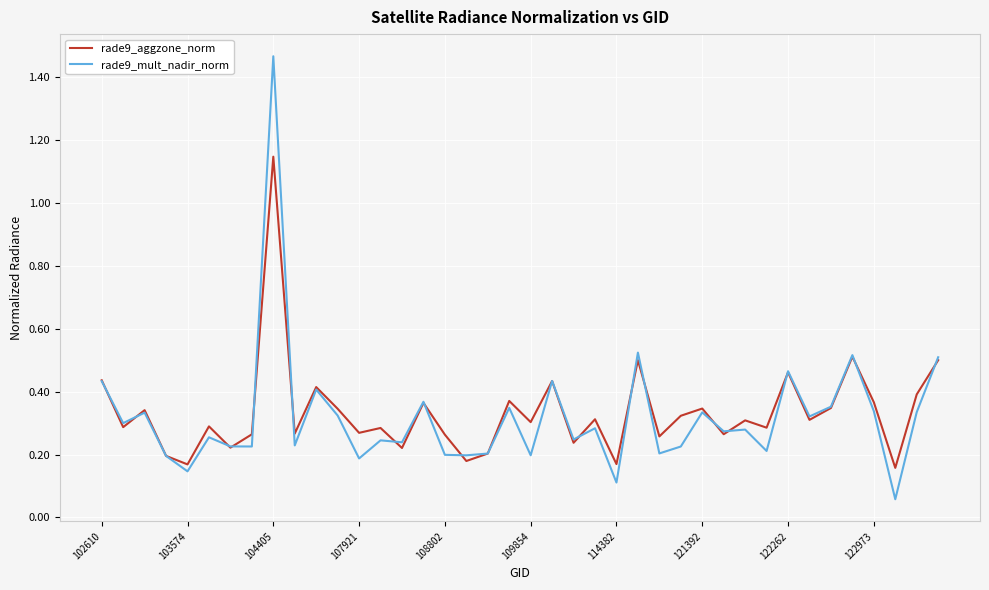

How many lines are shown in the chart?

2